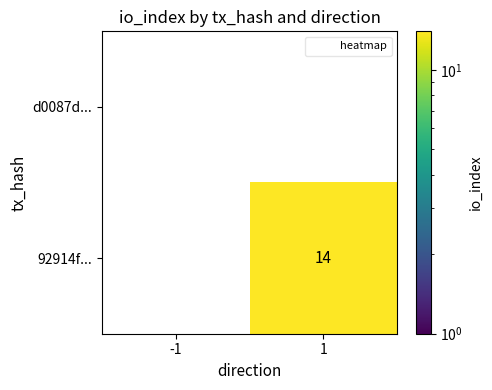

What is the total value across all series at 1?

14